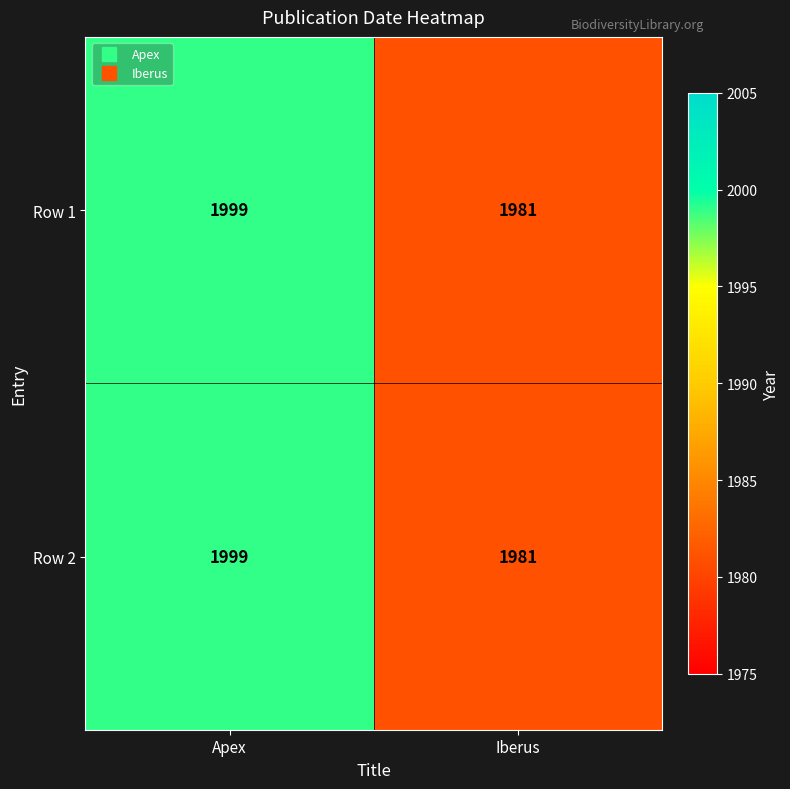

Which category has the lowest value across all series?

Iberus